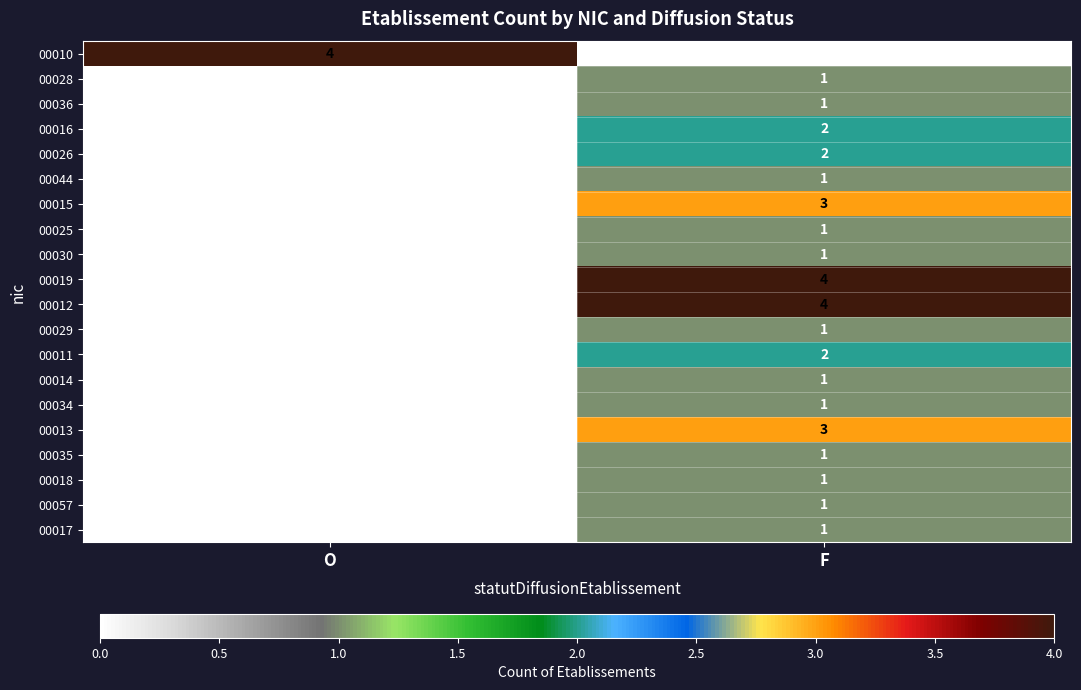

Where is 00030 nearest to the value 0?

O